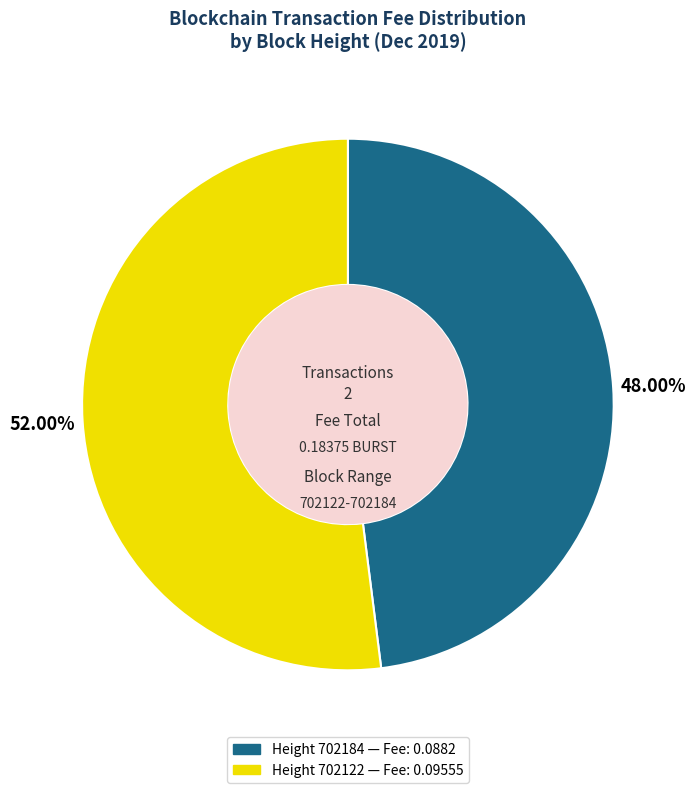

Does any single category account for the majority?

Yes